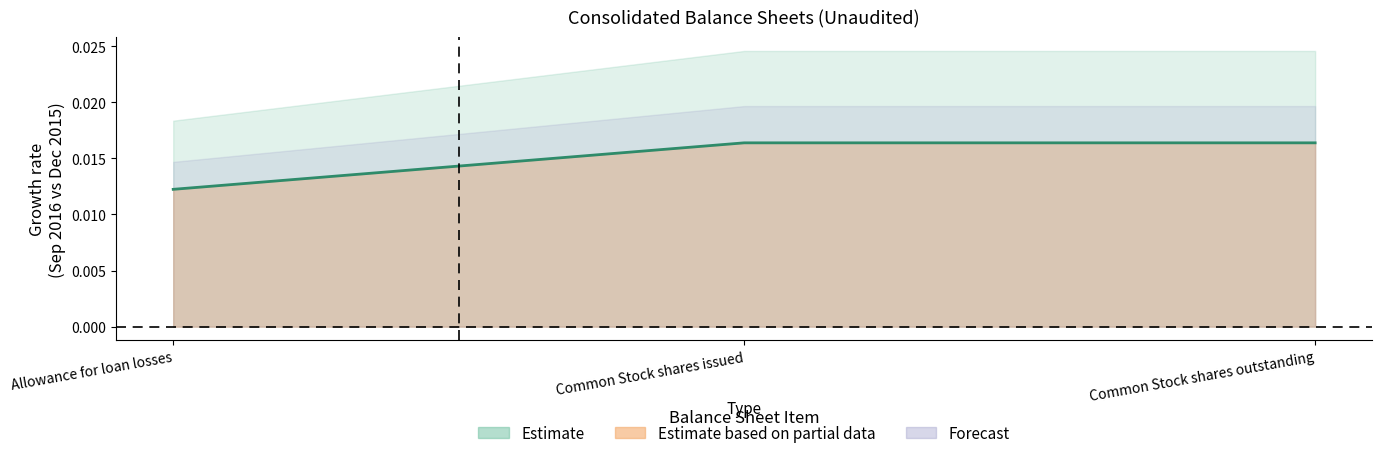

Which has a higher value, Common Stock shares issued or Common Stock shares outstanding?

Common Stock shares issued